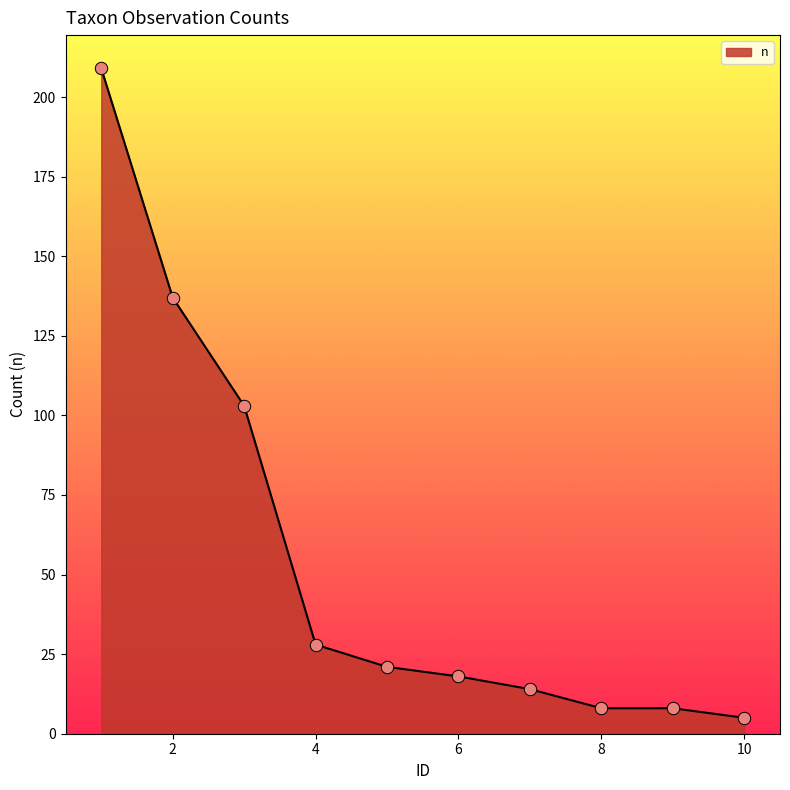

What is the maximum value shown in the chart?

209